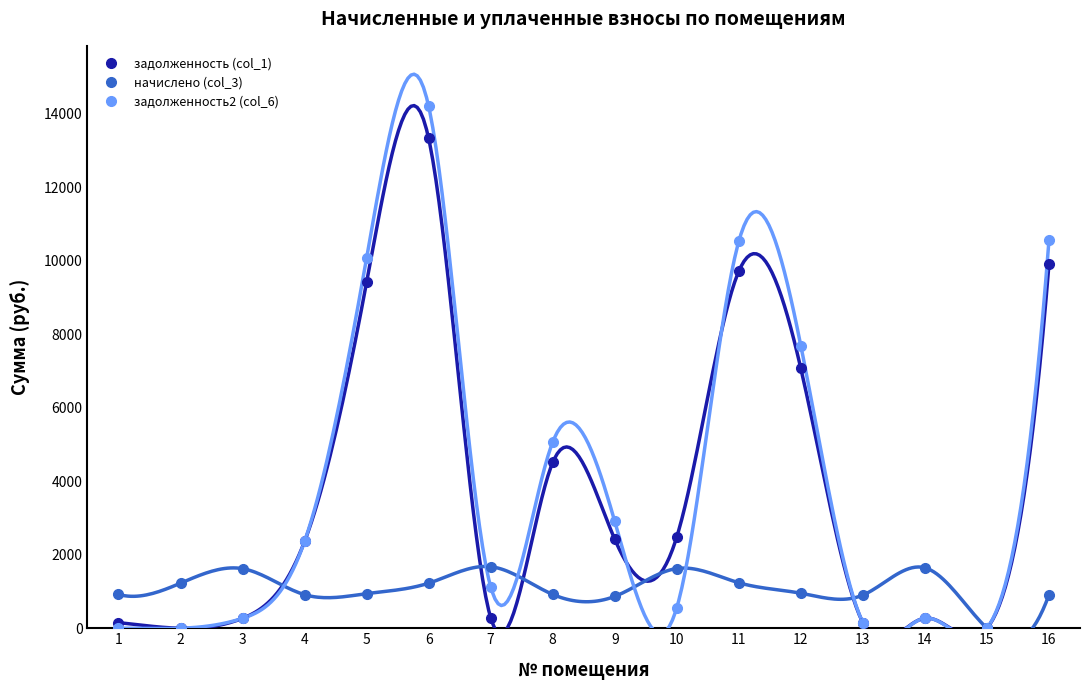

How many values in задолженность2 (col_6) are above zero?

13